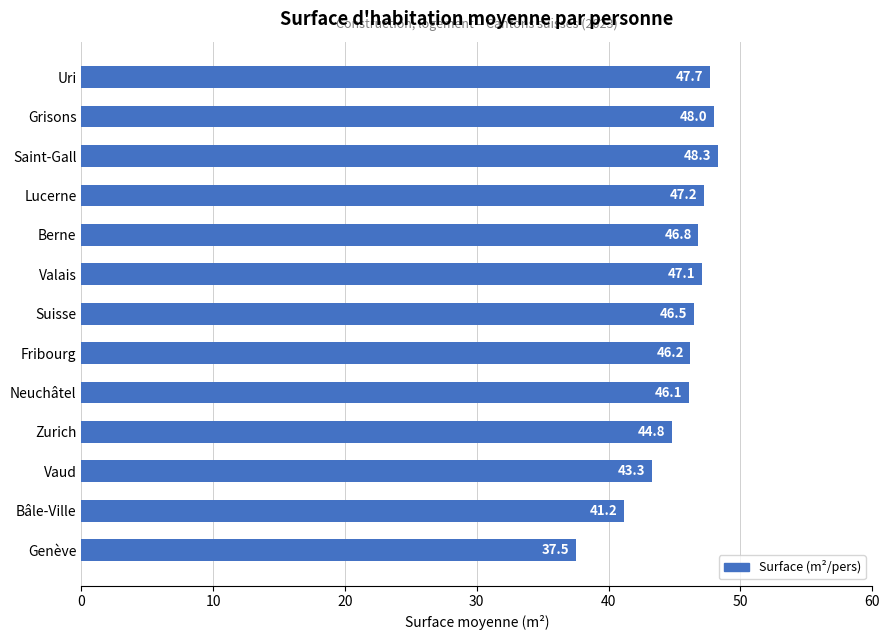

What is the approximate value at Zurich?

44.8